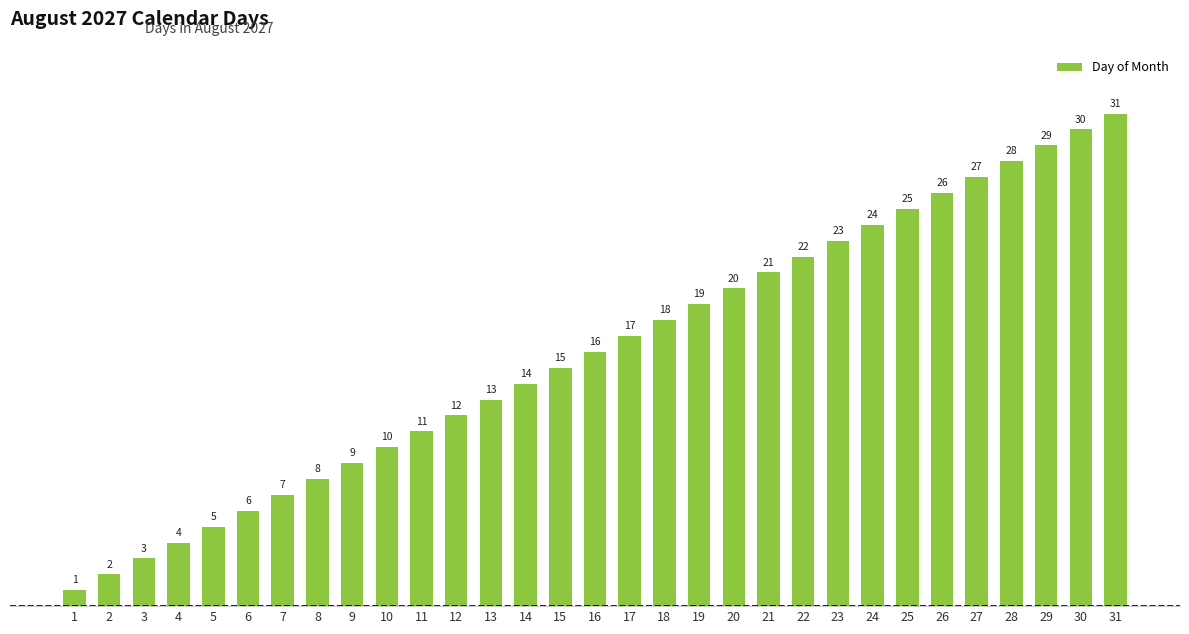

What is the maximum value shown in the chart?

31